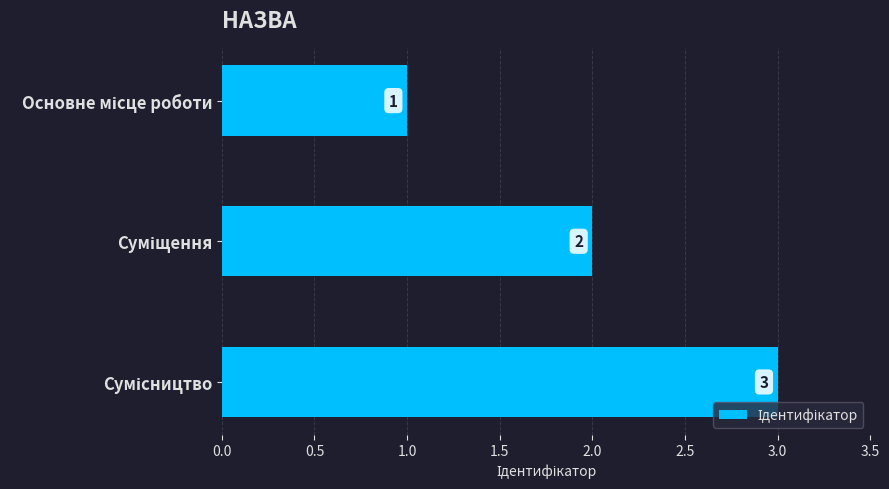

Count the values in the range 1 to 3.

3